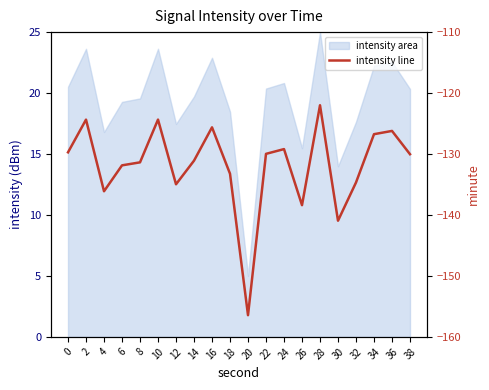

How many lines are shown in the chart?

1